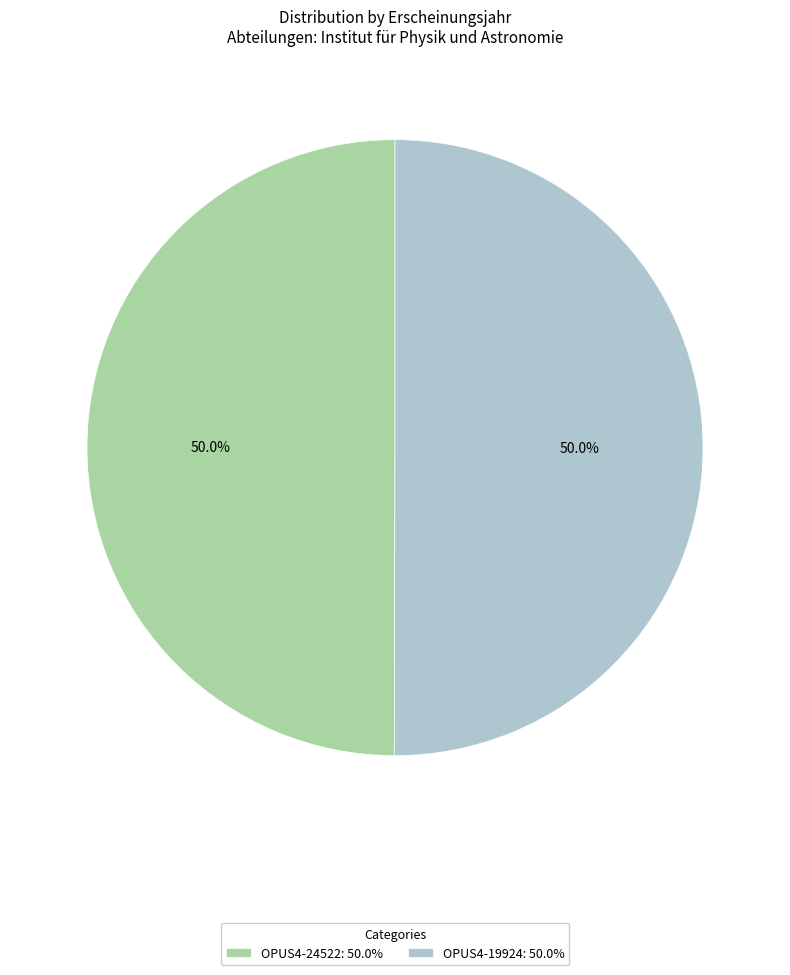

What is the ratio of the value at OPUS4-19924: 50.0% to the value at OPUS4-24522: 50.0%?

1.0